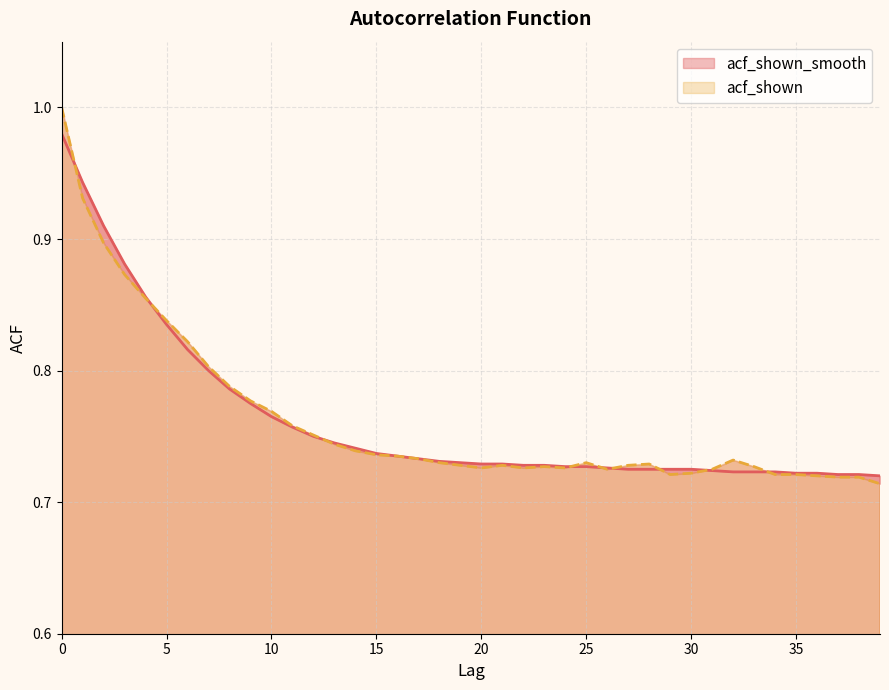

What is the smallest value displayed?

0.7